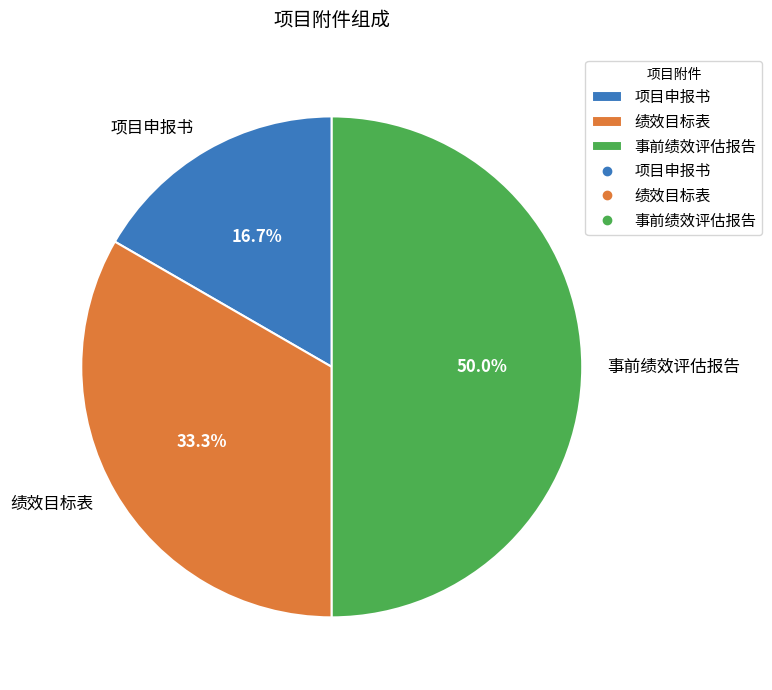

To the nearest percent, what portion does 绩效目标表 represent?

33%